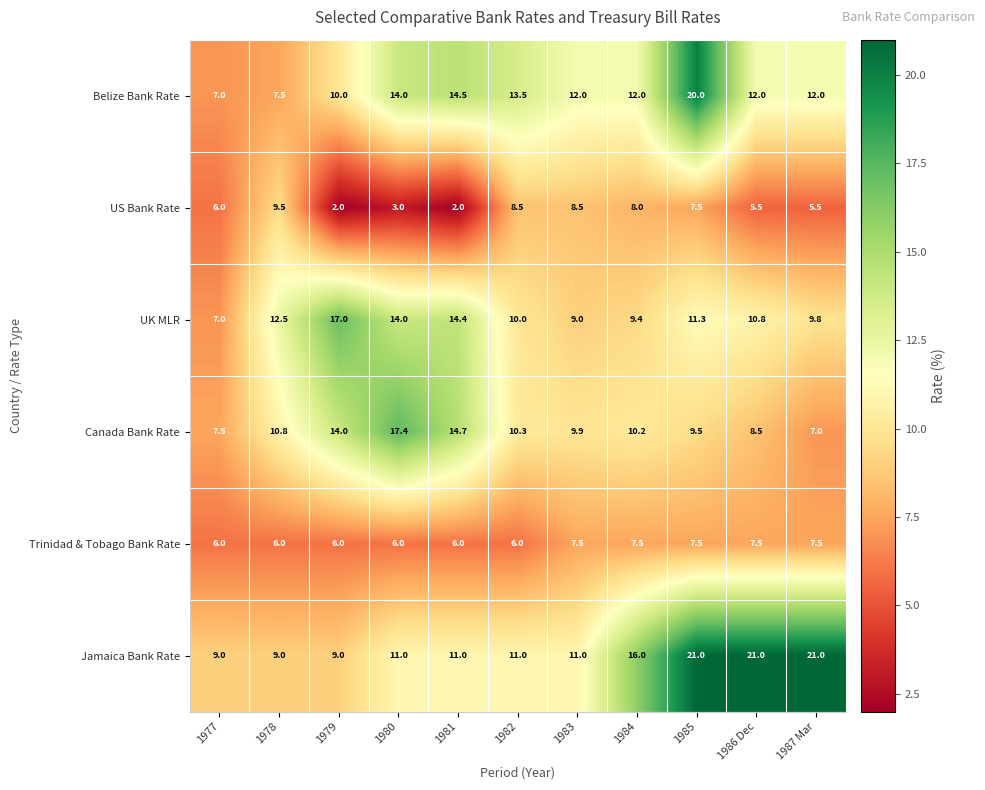

The value of US Bank Rate at 1982 is 8.5. True or false?

True